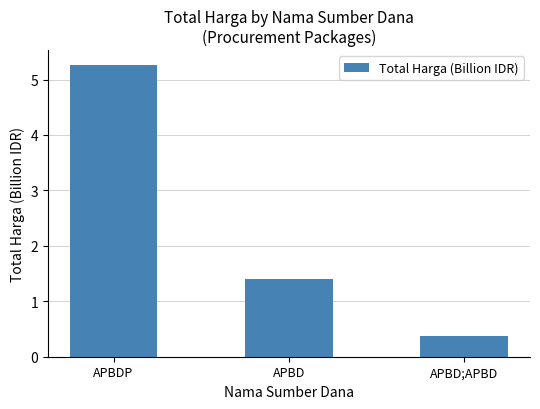

Which has a higher value, APBD or APBDP?

APBDP